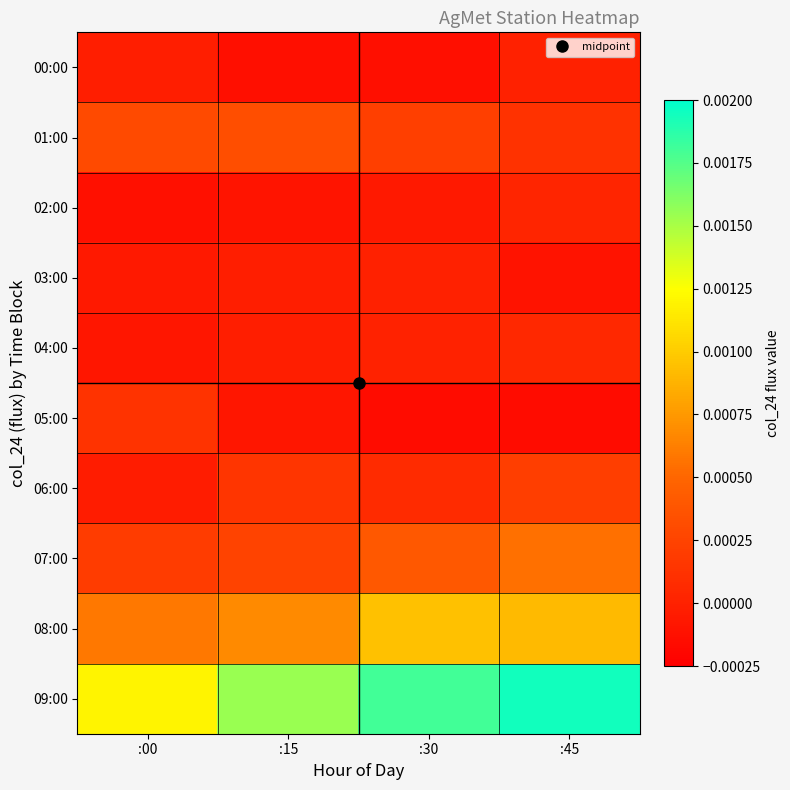

Reading right to left, list all the values displayed in this chart.

00:00: :45=0.0	:30=-0.0	:15=-0.0	:00=-0.0
01:00: :45=0.0	:30=0.0	:15=0.0	:00=0.0
02:00: :45=0.0	:30=-0.0	:15=-0.0	:00=-0.0
03:00: :45=-0.0	:30=0.0	:15=-0.0	:00=-0.0
04:00: :45=0.0	:30=0.0	:15=-0.0	:00=-0.0
05:00: :45=-0.0	:30=-0.0	:15=-0.0	:00=0.0
06:00: :45=0.0	:30=0.0	:15=0.0	:00=-0.0
07:00: :45=0.0	:30=0.0	:15=0.0	:00=0.0
08:00: :45=0.0	:30=0.0	:15=0.0	:00=0.0
09:00: :45=0.0	:30=0.0	:15=0.0	:00=0.0